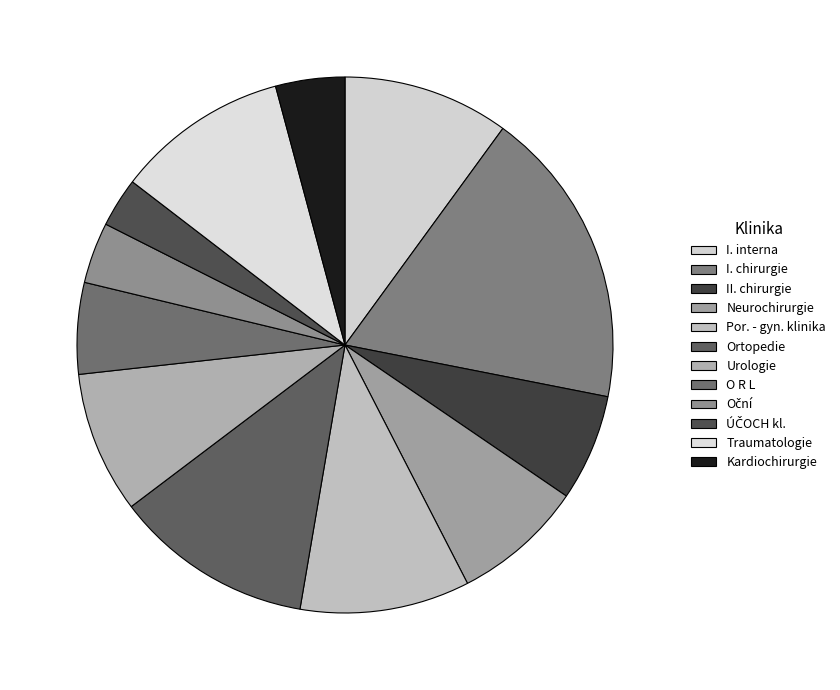

How many segments does this pie chart have?

12